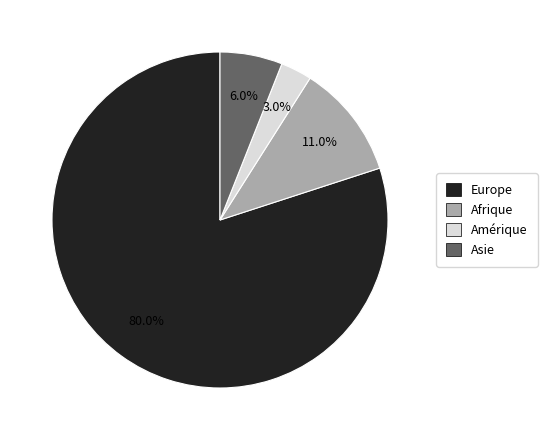

Rank the categories by value from highest to lowest.

Europe, Afrique, Asie, Amérique